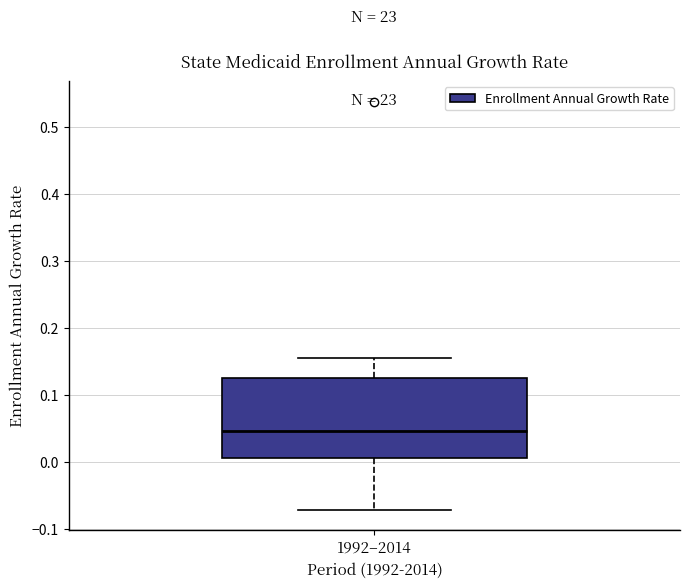

Transcribe this box plot: give where the median line is, the range the box spans, and where the two whiskers end, as read against the y-axis. The values are not printed on the chart, so give them approximately, as read against the axis.

median 0.05, box 0.01 to 0.13, whiskers -0.07 to 0.16